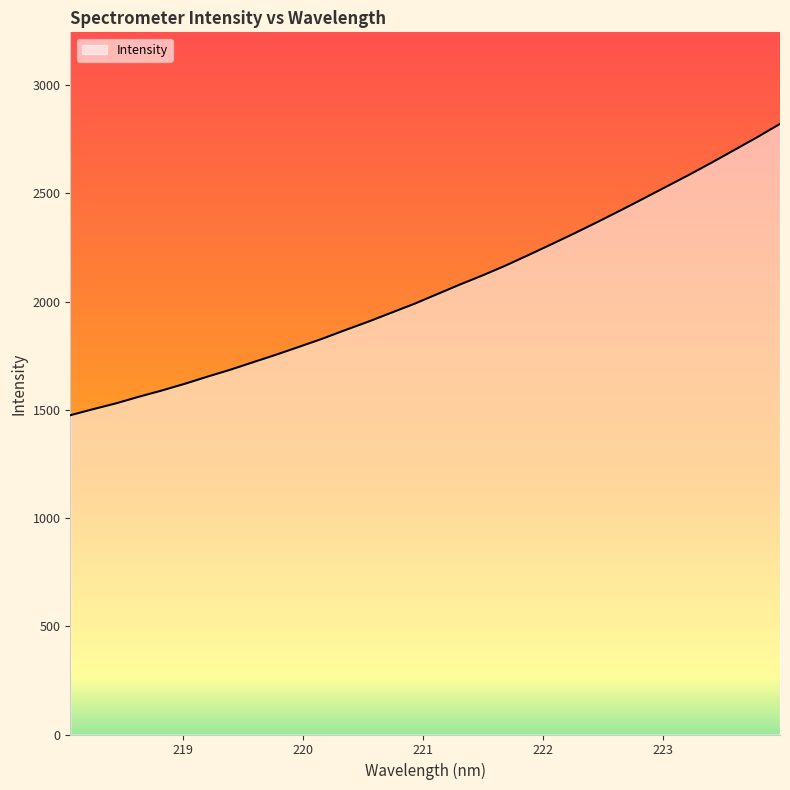

What is the smallest value displayed?

1475.3